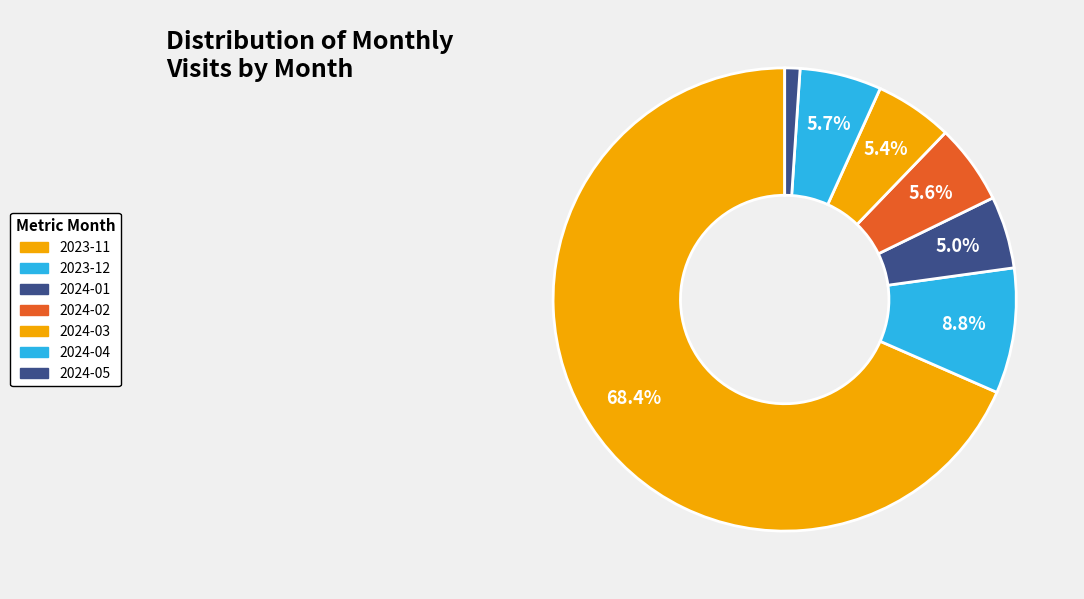

True or false: 2024-01 accounts for 19% of the total.

False